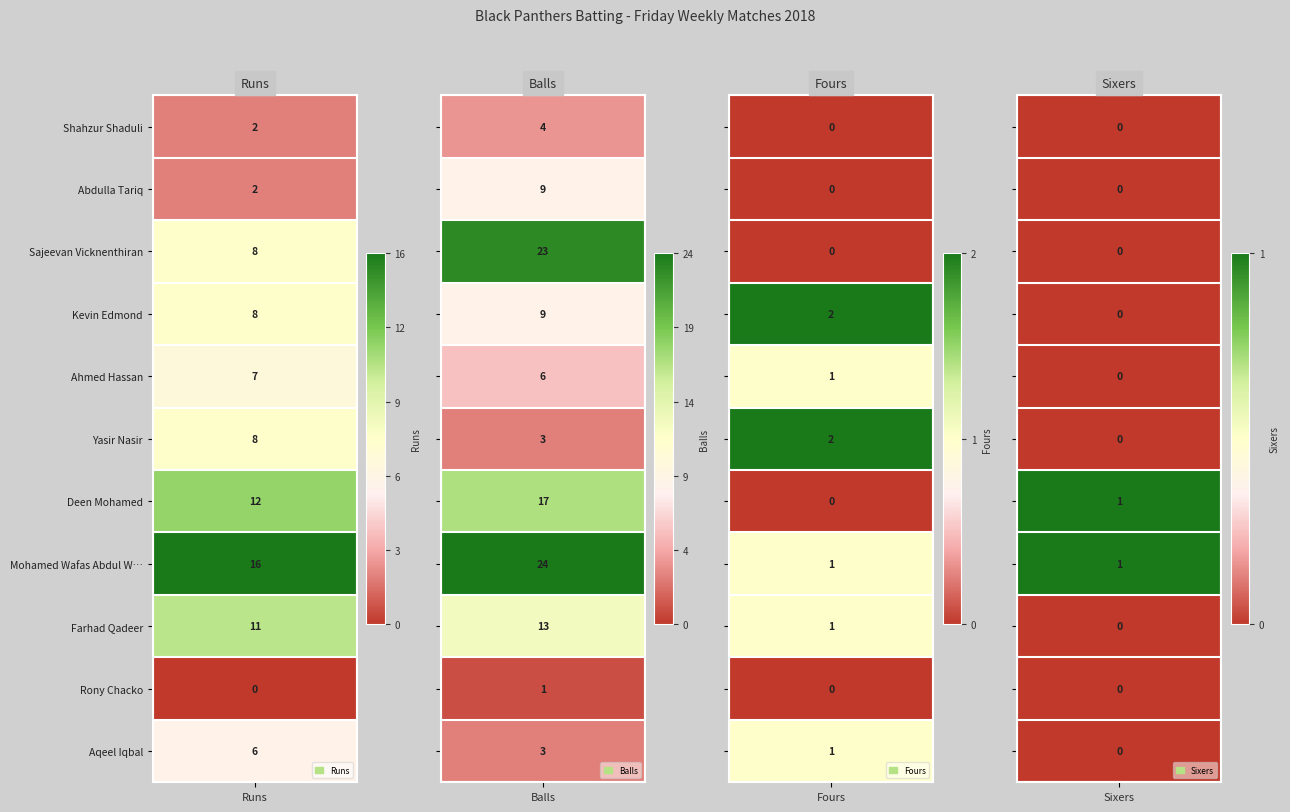

What is the difference between the maximum and minimum values in the Shahzur Shaduli series?

4